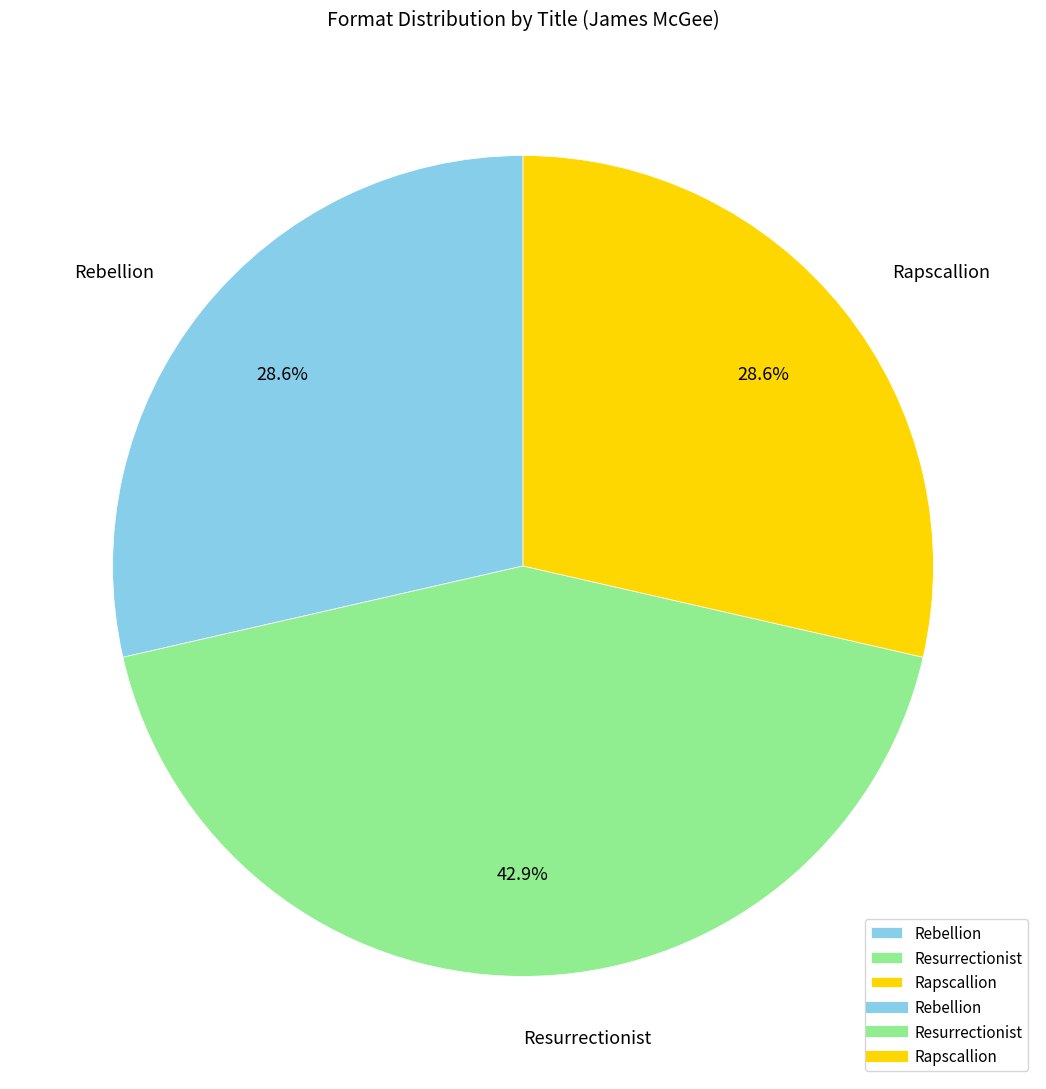

Which slice is the largest?

Resurrectionist